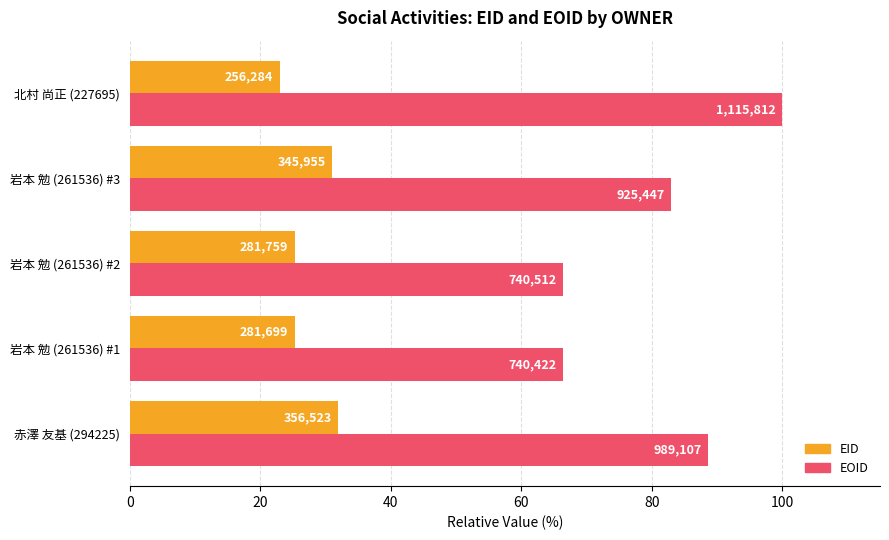

Which series has the largest total across all categories?

EOID